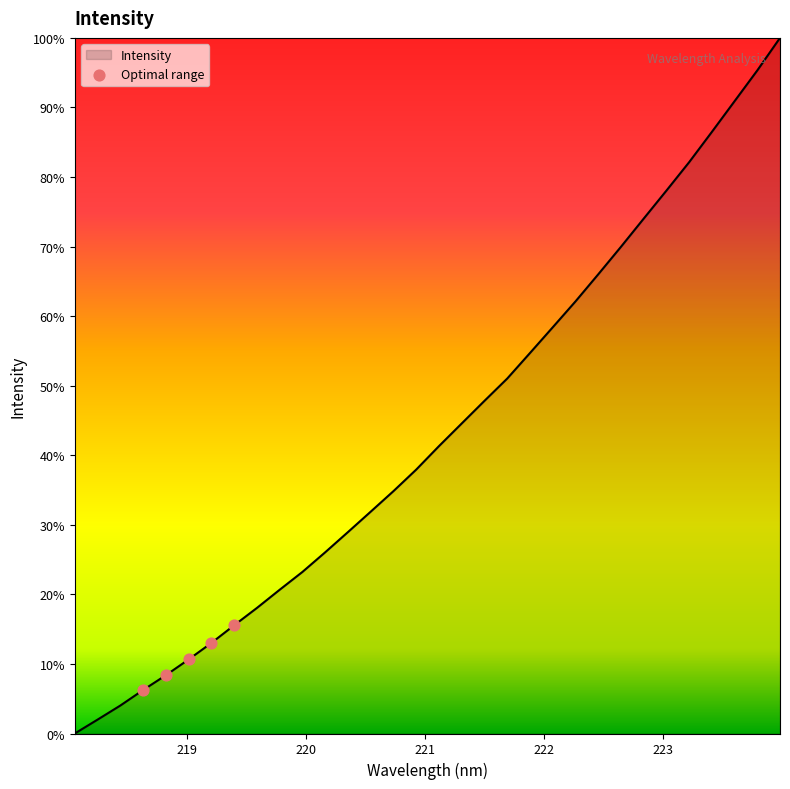

Is this an area chart (filled region under the line)?

Yes